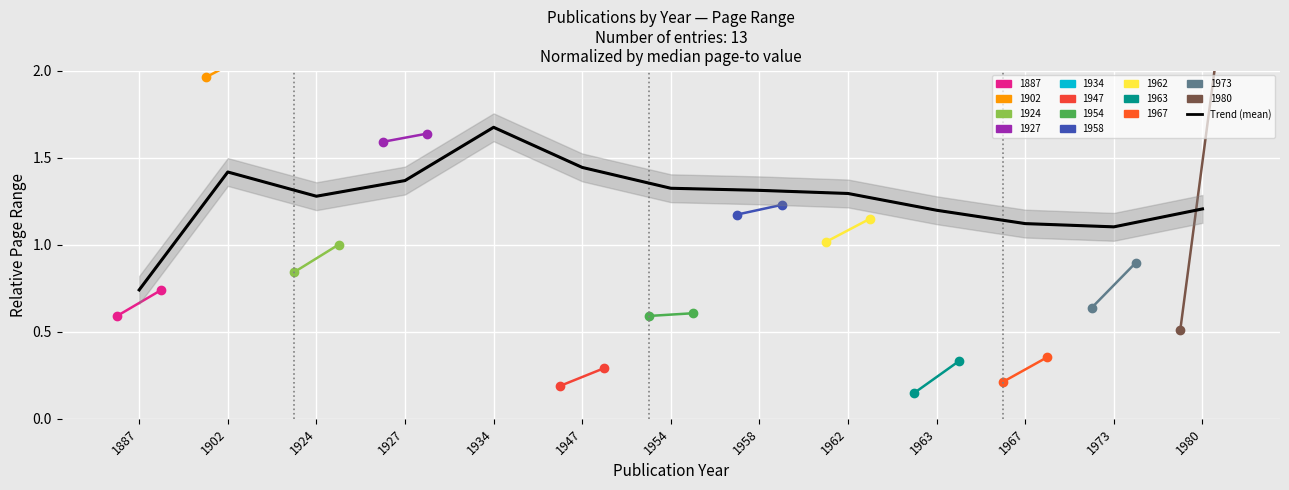

List the labels in order of value, largest first.

1934, 1947, 1902, 1927, 1954, 1958, 1962, 1924, 1980, 1963, 1967, 1973, 1887